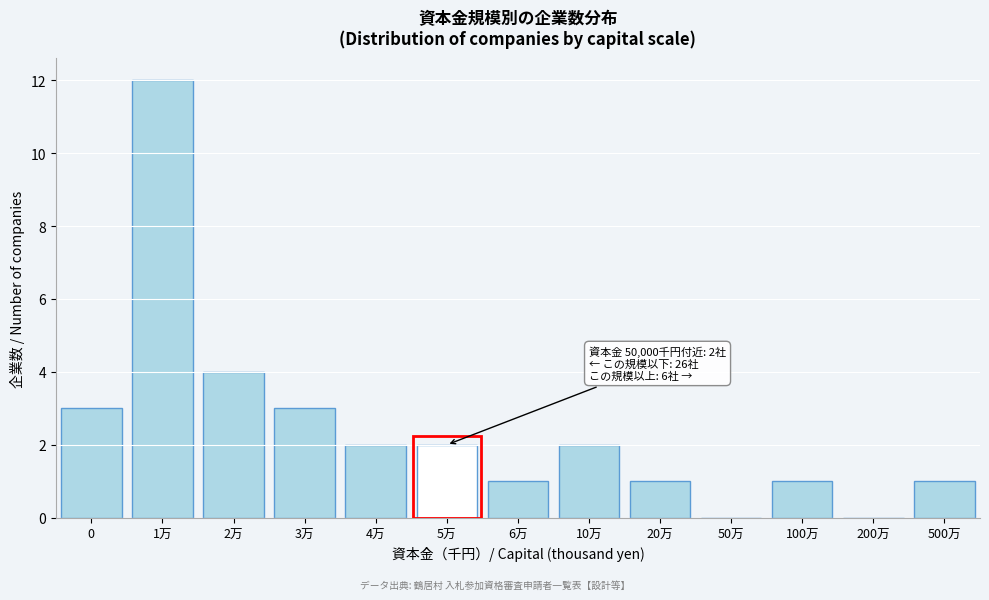

Reading left to right, what are all the values shown in this chart?

0=3	1万=12	2万=4	3万=3	4万=2	5万=2	6万=1	10万=2	20万=1	50万=0	100万=1	200万=0	500万=1